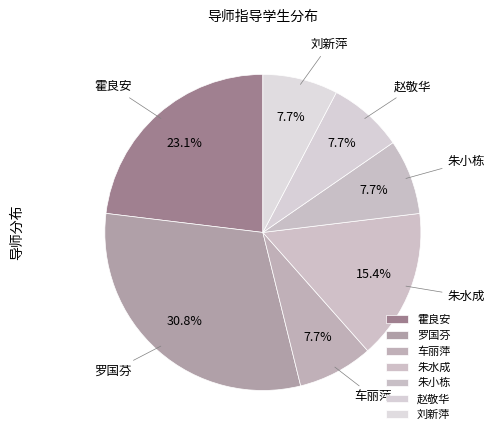

To the nearest percent, what portion does 车丽萍 represent?

8%